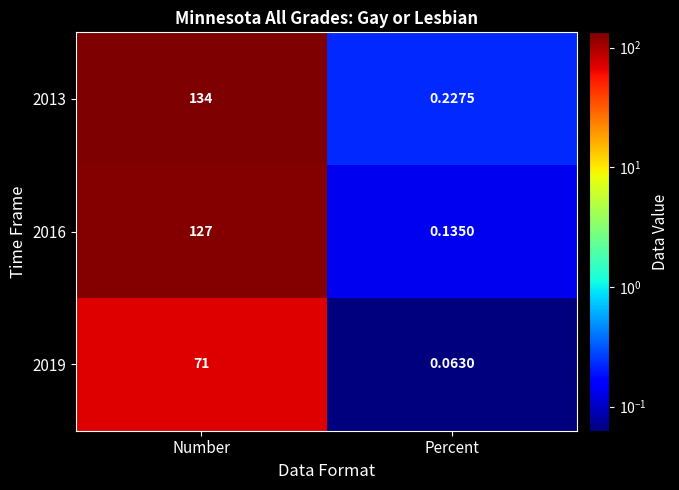

Rank the series at Number from lowest to highest value.

2019, 2016, 2013